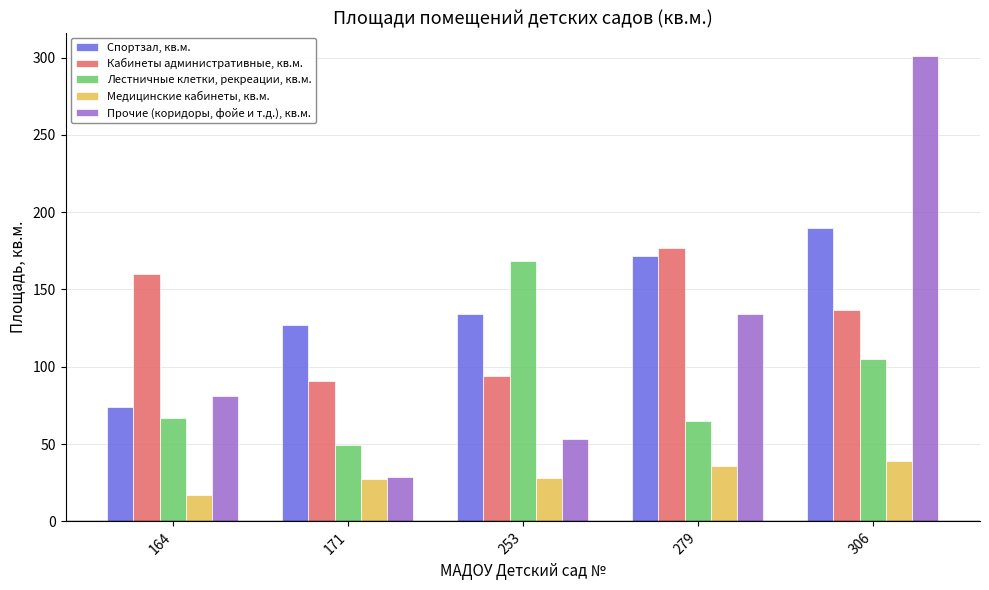

What are all the series names shown in the legend?

Спортзал, кв.м., Кабинеты административные, кв.м., Лестничные клетки, рекреации, кв.м., Медицинские кабинеты, кв.м., Прочие (коридоры, фойе и т.д.), кв.м.